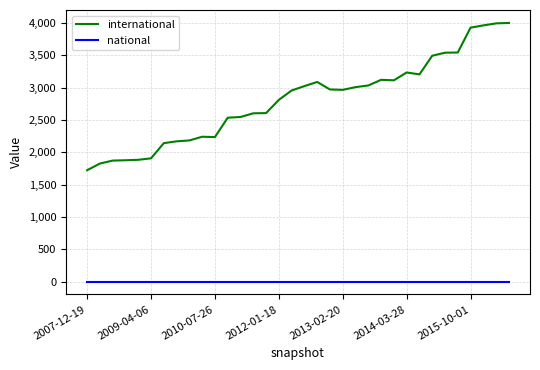

Which series has the widest spread of values?

international